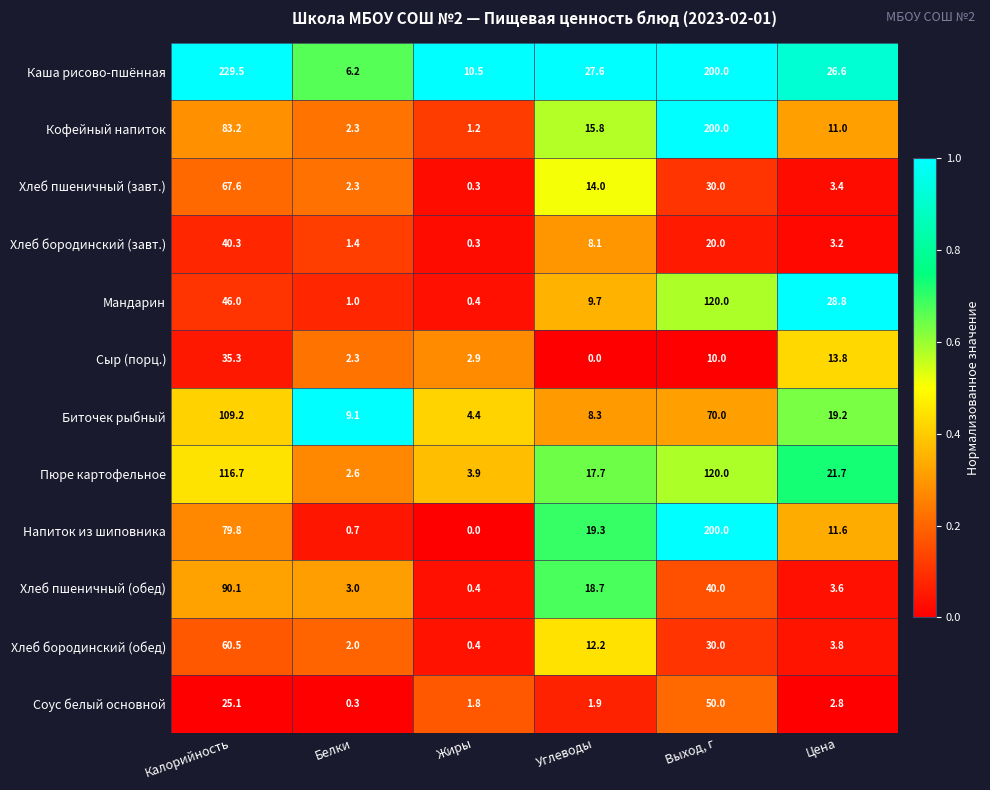

Is it true that Хлеб бородинский (завт.) equals 56.0 at Калорийность?

False